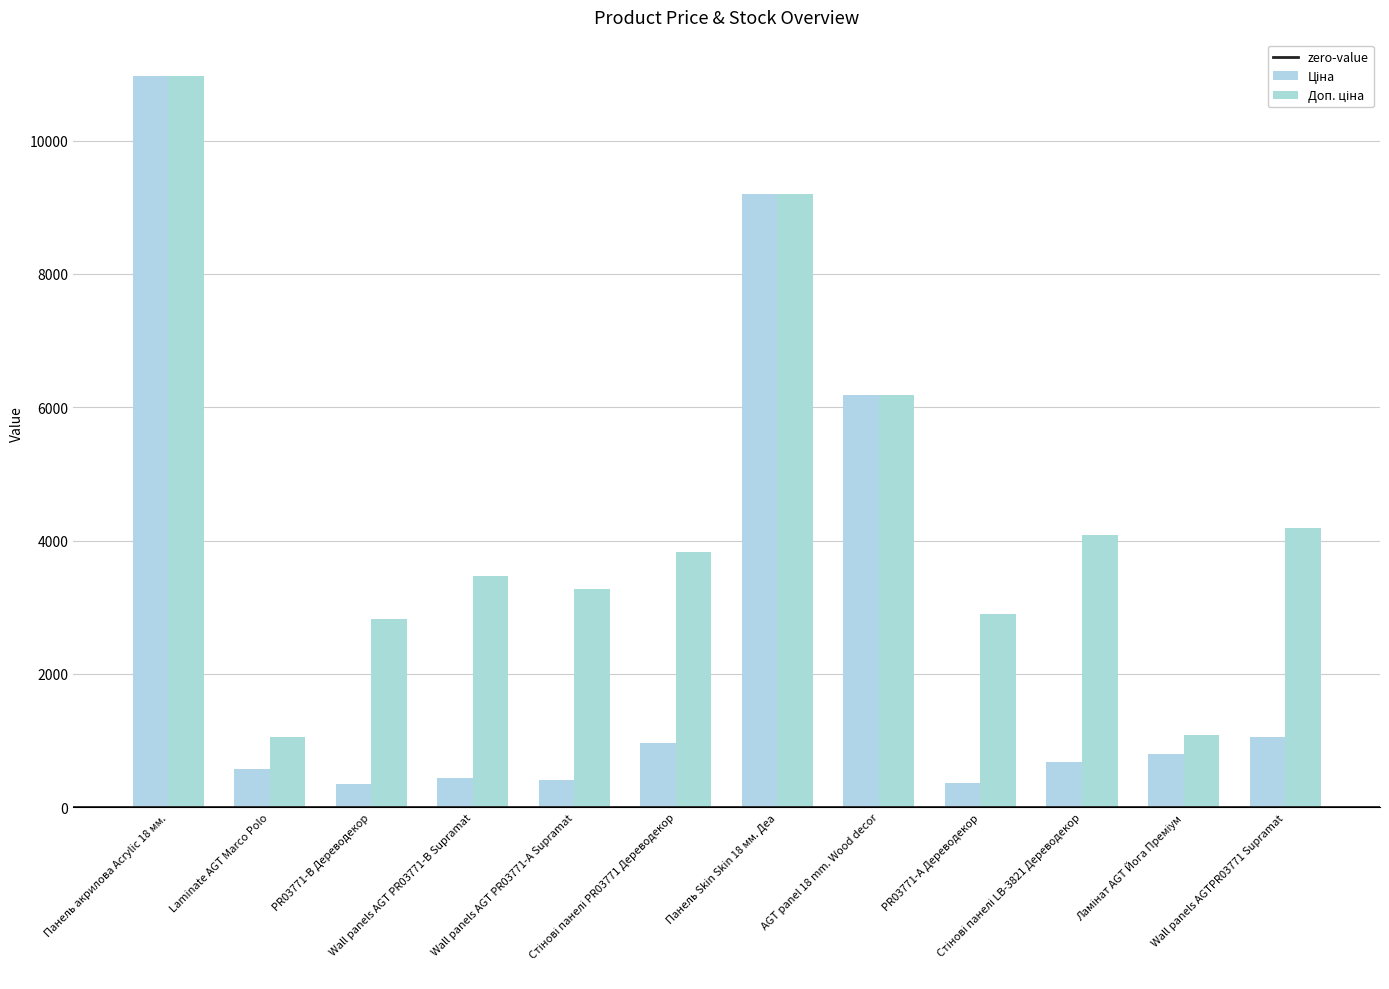

Rank the series by their average value, from highest to lowest.

Доп. ціна, Ціна